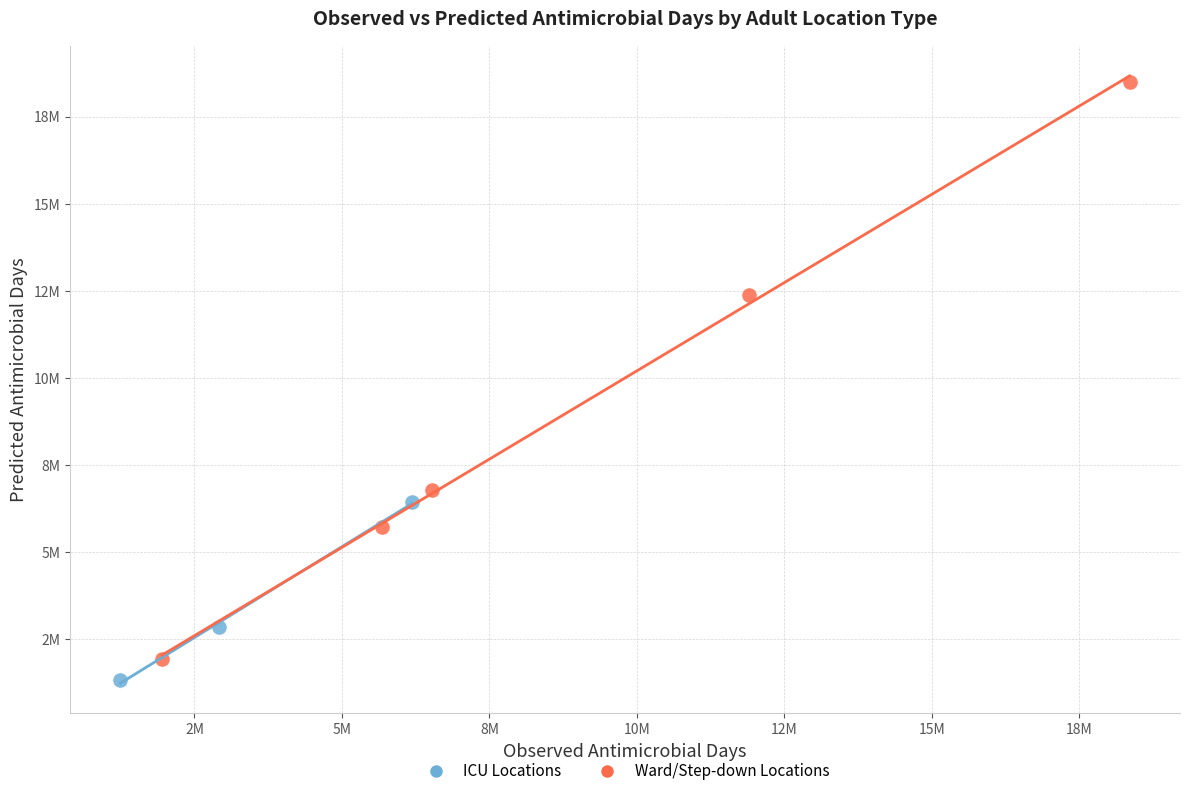

Which series reaches the maximum Y coordinate?

Ward/Step-down Locations